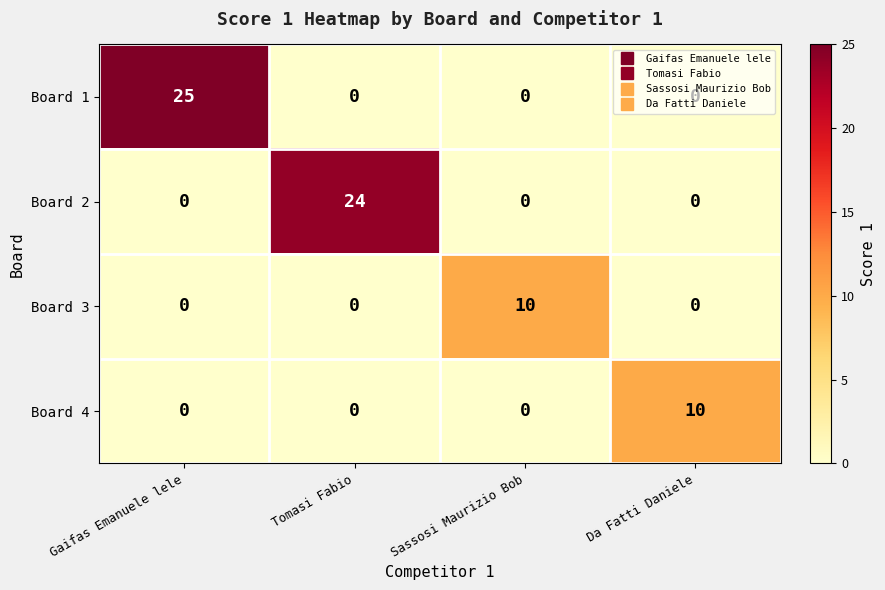

The Board 2 series shows 0 at Sassosi Maurizio Bob. True or false?

True